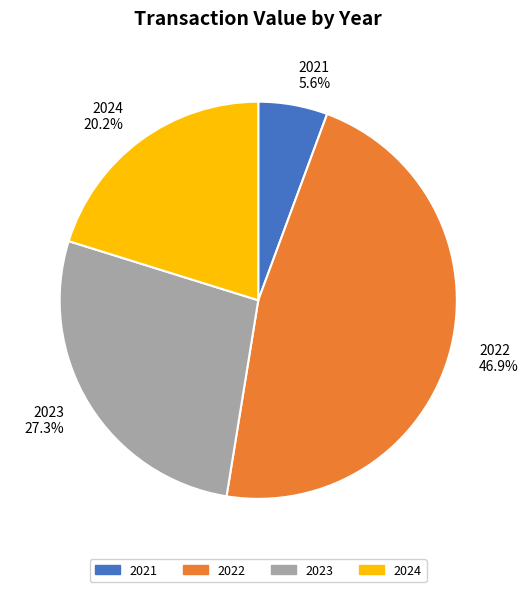

Which has a higher value, 2022 or 2021?

2022